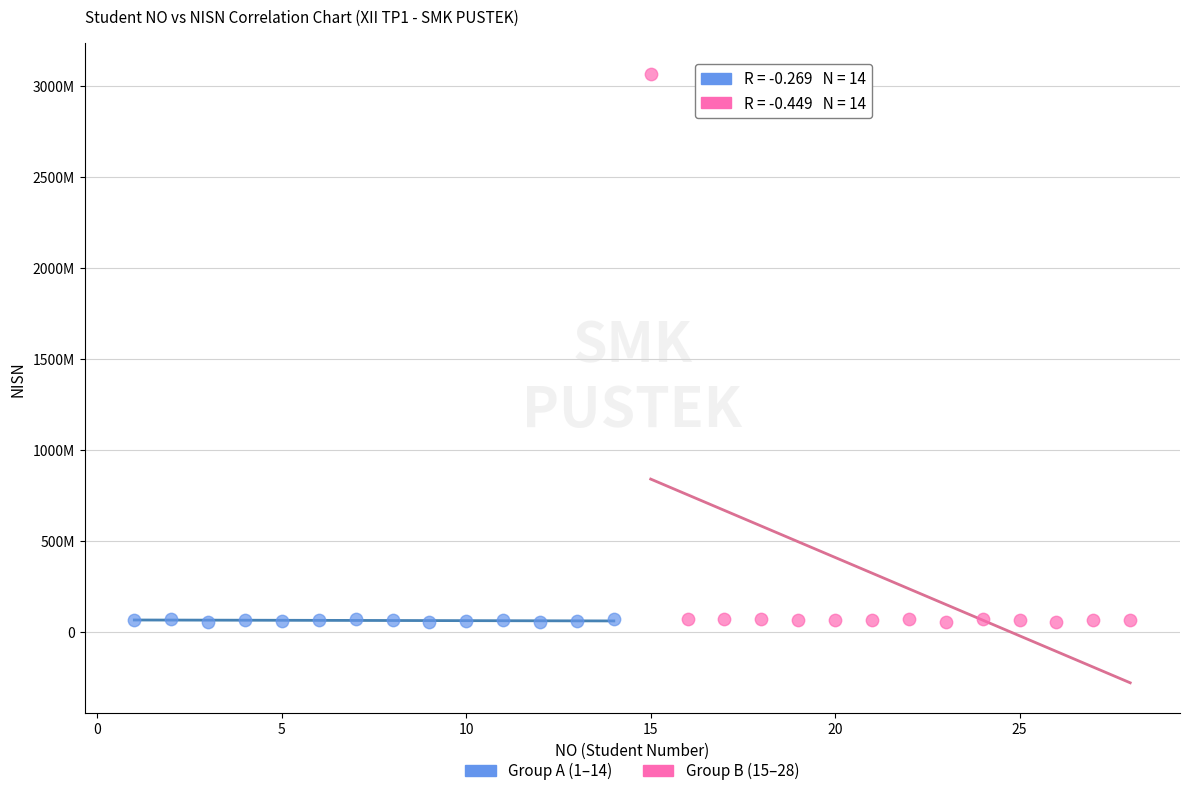

Which series has the largest Y range (max minus min)?

Group B (15–28)